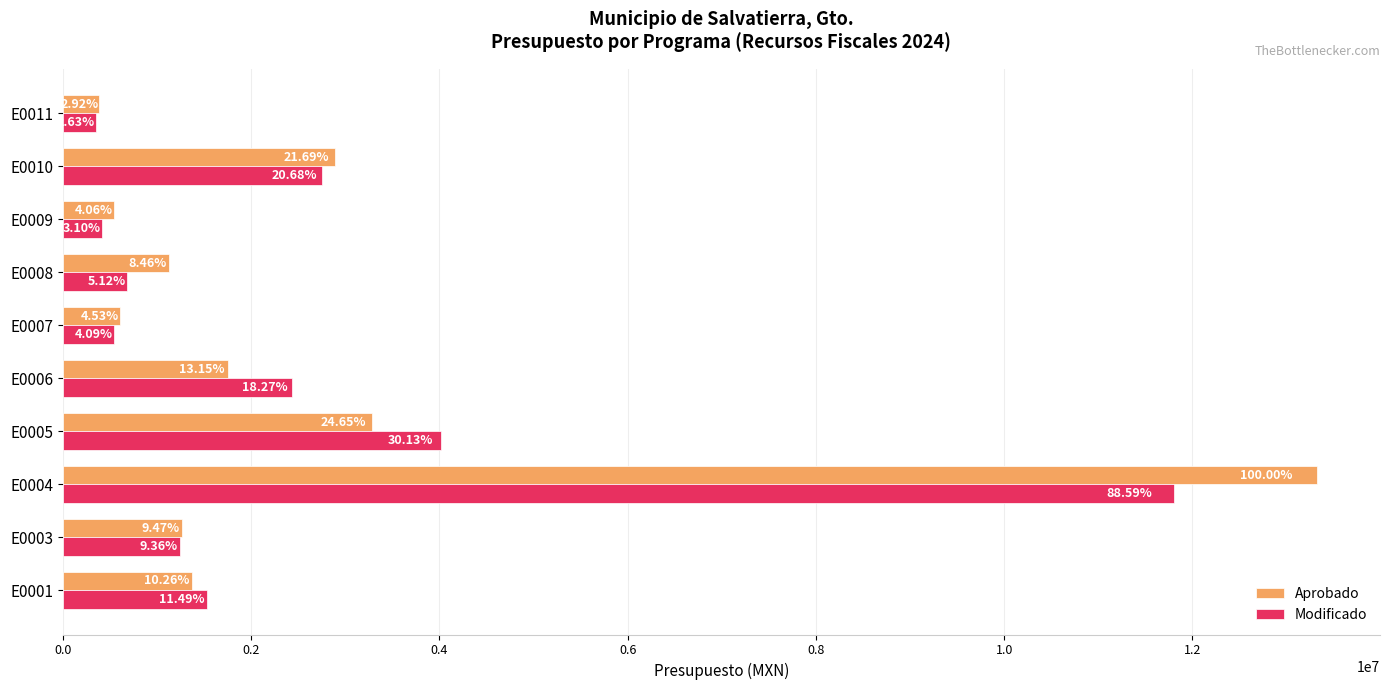

Reading left to right, extract all data points from this chart.

Aprobado: 1367954.7	1262033.8	13327051.0	3284740.5	1752979.6	603571.1	1127987.7	541145.2	2890334.0	388563.8
Modificado: 1530993.4	1247649.8	11806828.6	4014816.6	2434973.3	544913.8	682775.3	413435.3	2755661.8	350610.2